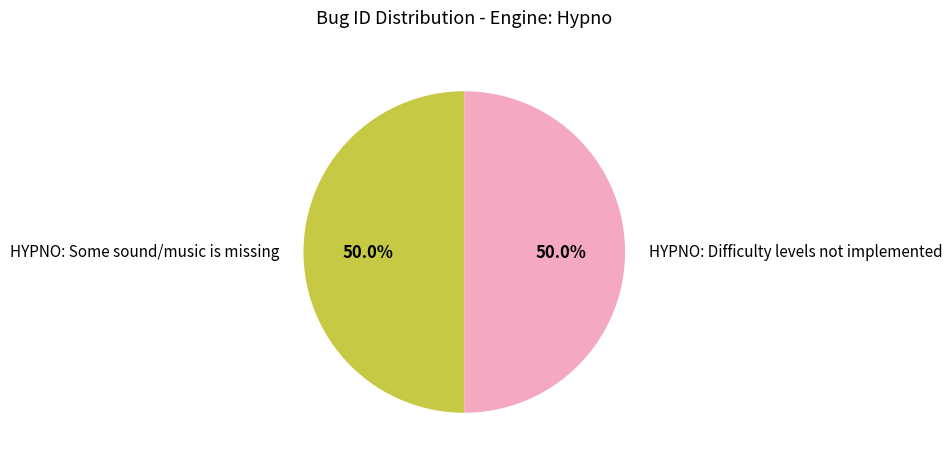

What percentage is the HYPNO: Some sound/music is missing slice, to the nearest percent?

50%